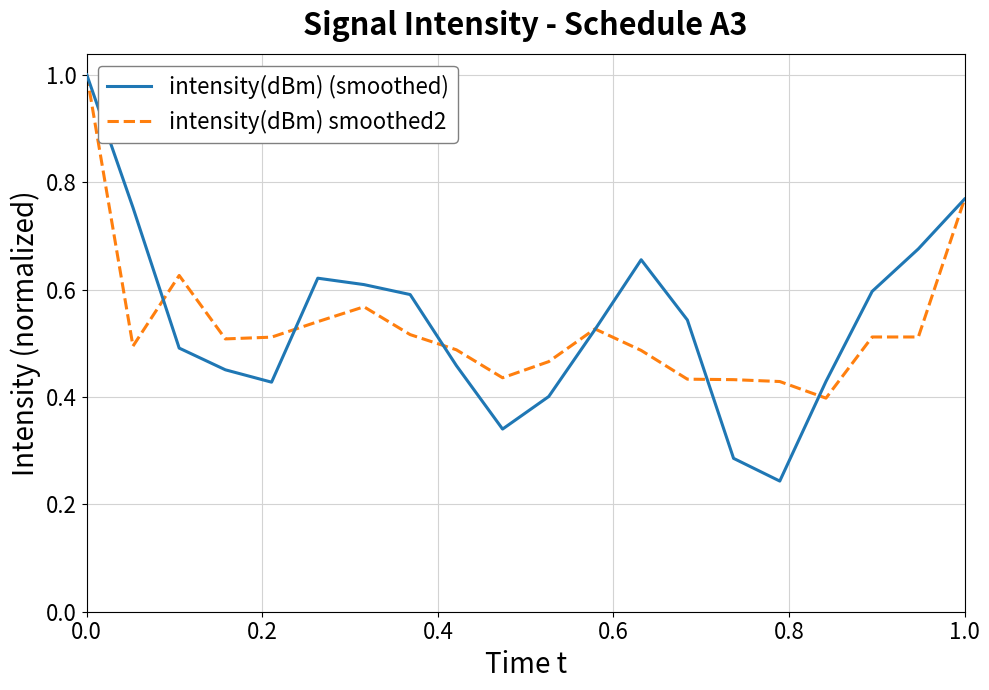

In intensity(dBm) (smoothed), how many points are higher than both neighbors (excluding endpoints)?

2